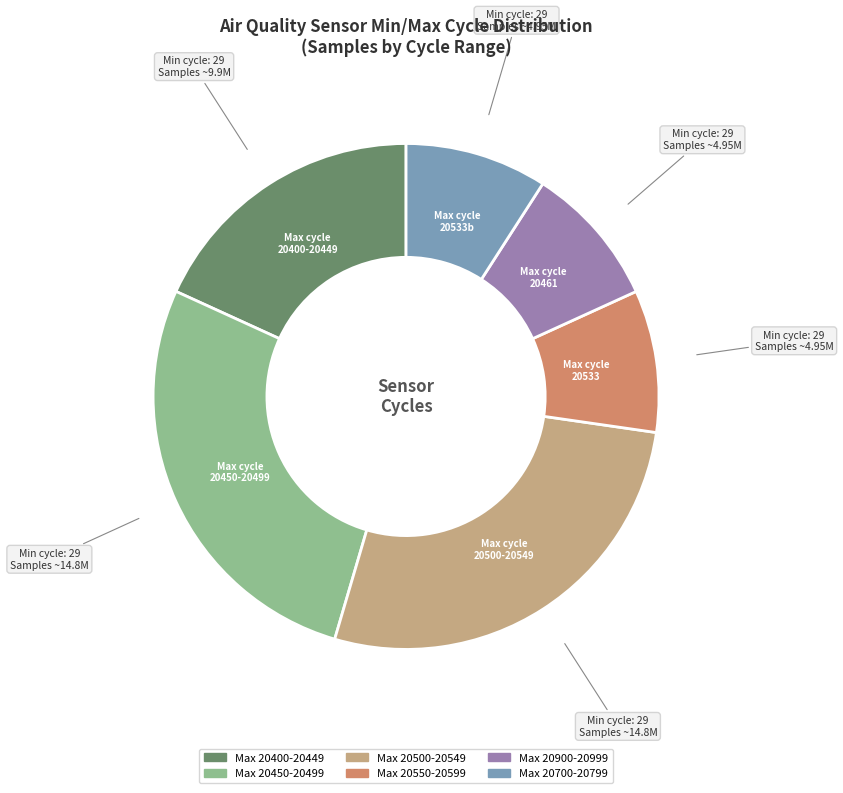

What is the ratio of the value at Max 20700-20799 to the value at Max 20900-20999?

1.0